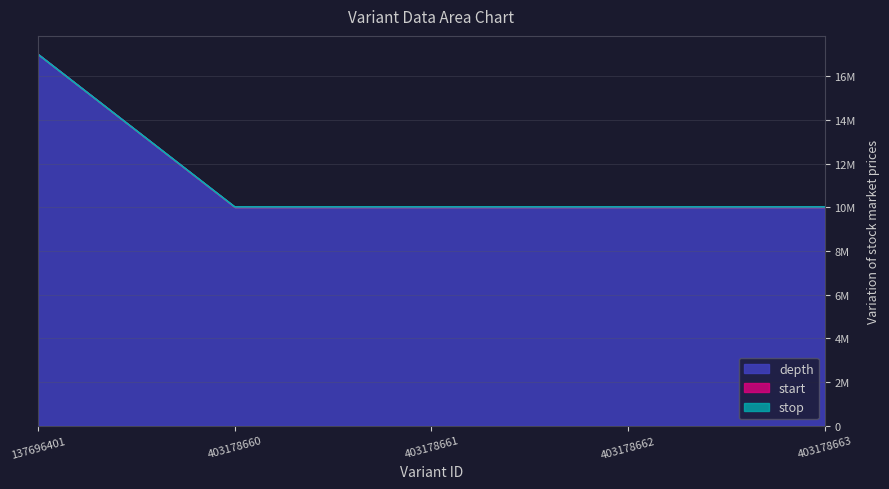

True or false: stop and depth intersect in this chart.

False